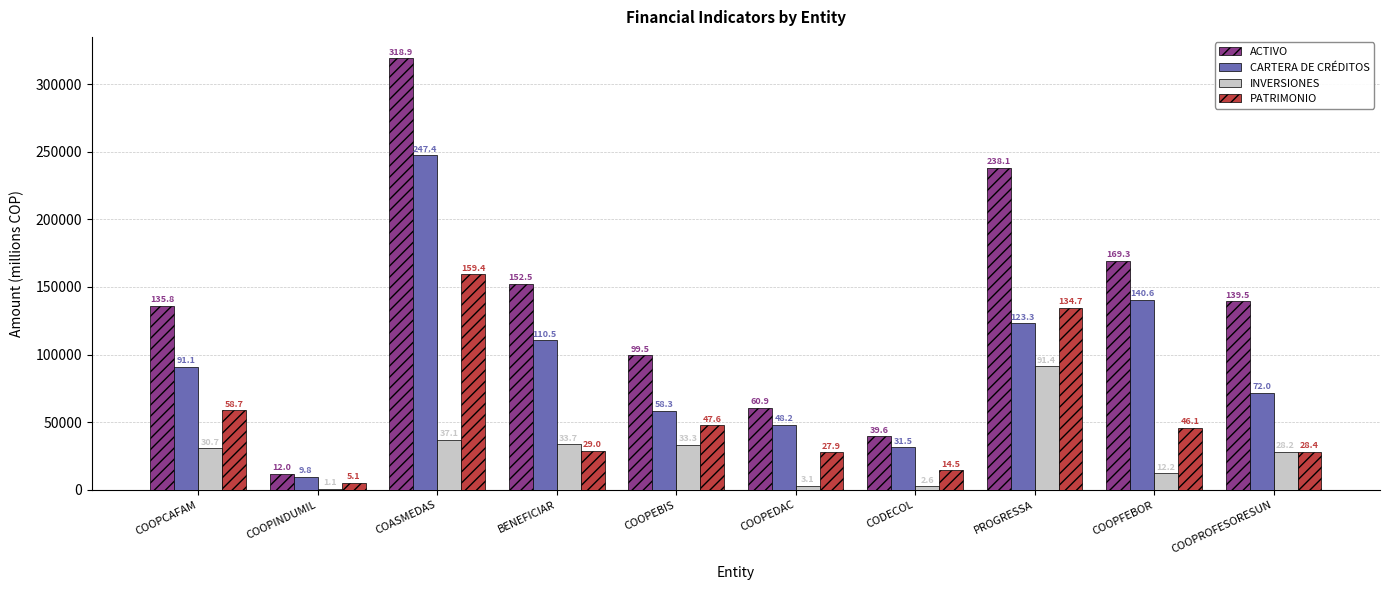

What is the greatest value displayed?

318878.4